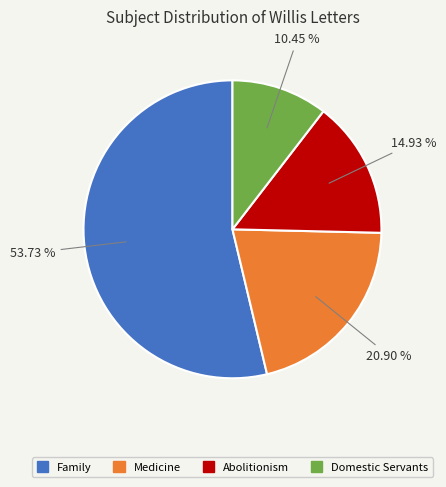

Is there a majority slice in this chart?

Yes